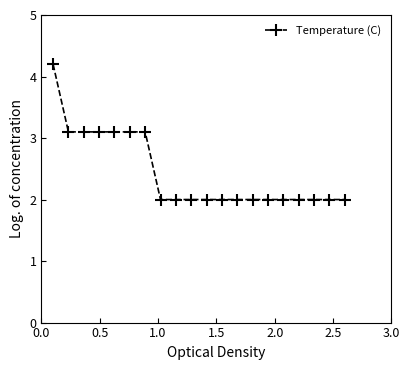

What is the smallest value displayed?

2.0